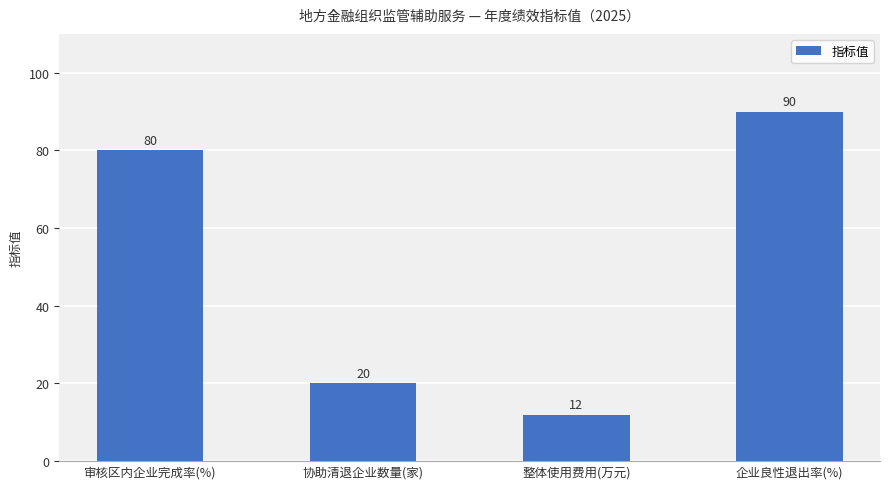

What is the sum of the values at 整体使用费用(万元) and 企业良性退出率(%)?

102